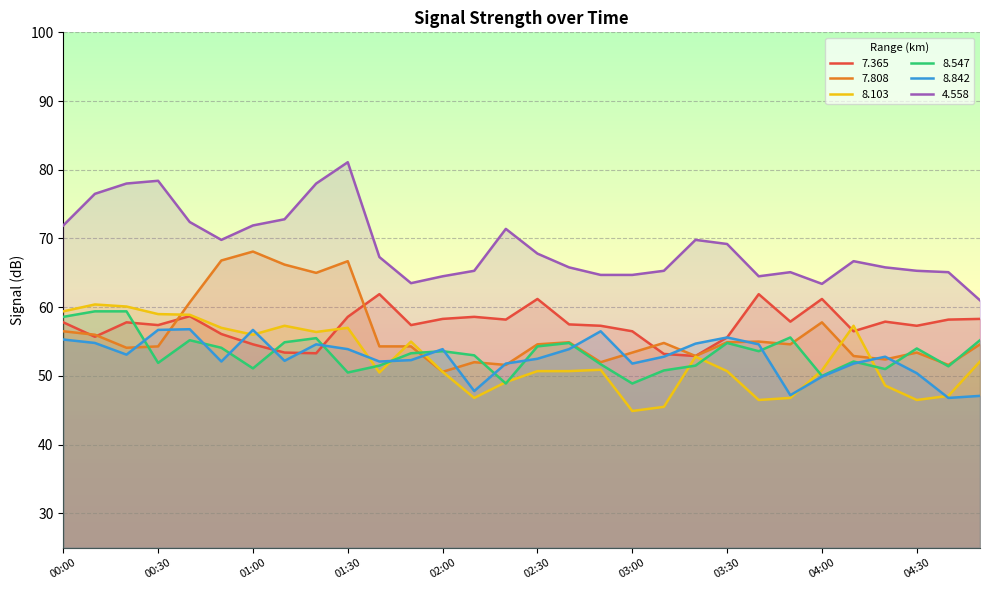

At 03:10, list the series in order from smallest to largest.

8.103, 8.547, 8.842, 7.365, 7.808, 4.558